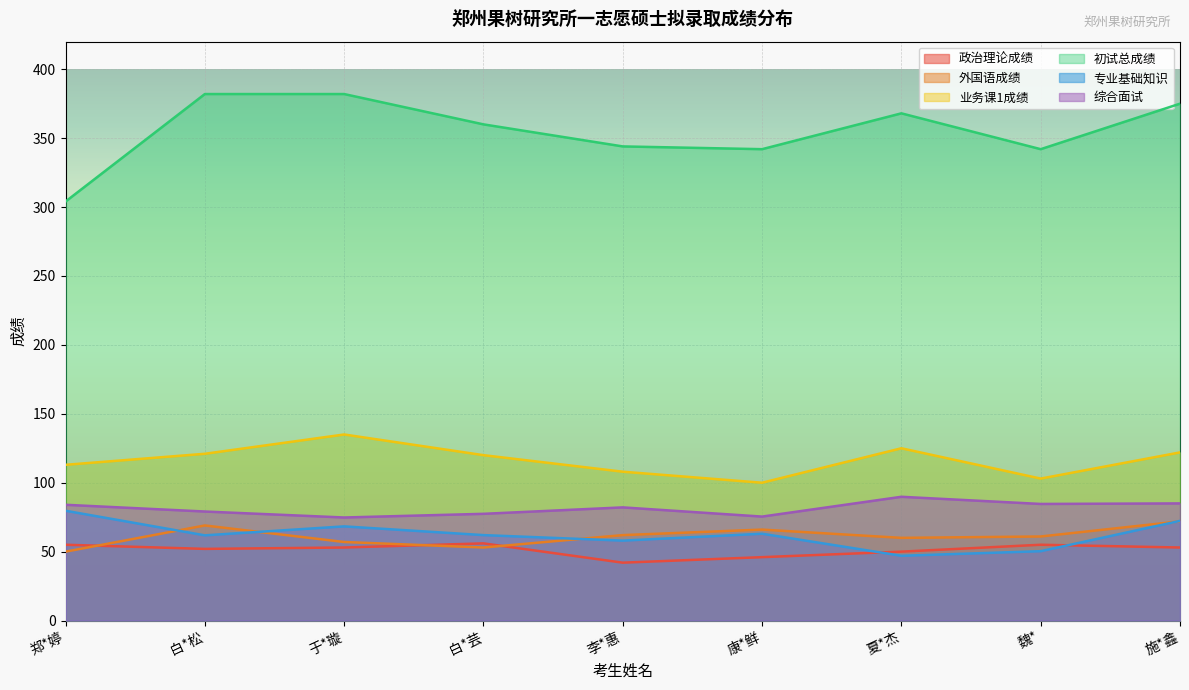

The value of 外国语成绩 at 康*鲜 is 116.7. True or false?

False